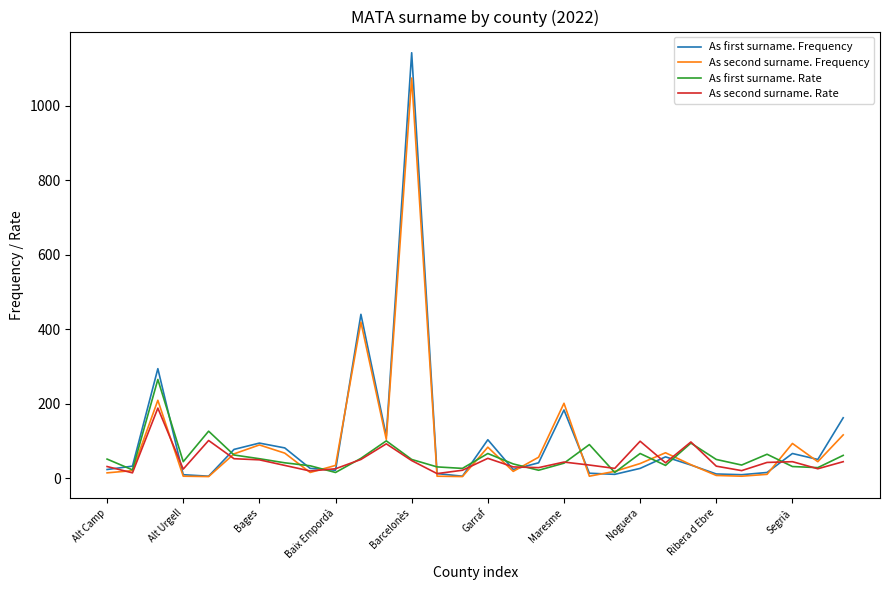

What is the maximum value shown in the chart?

1143